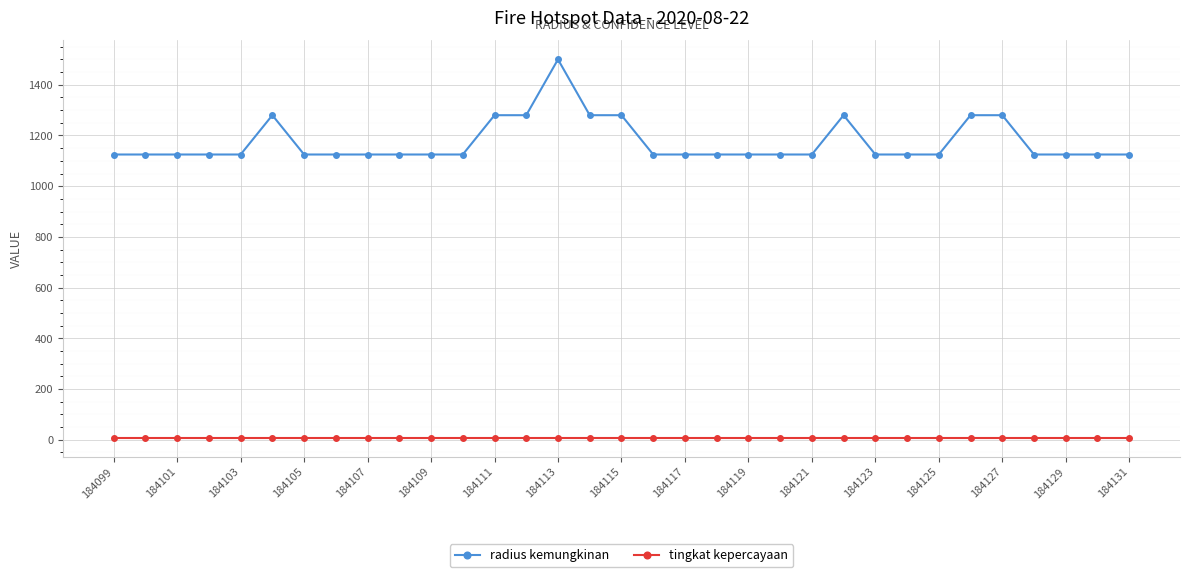

What is the maximum value for radius kemungkinan?

1500